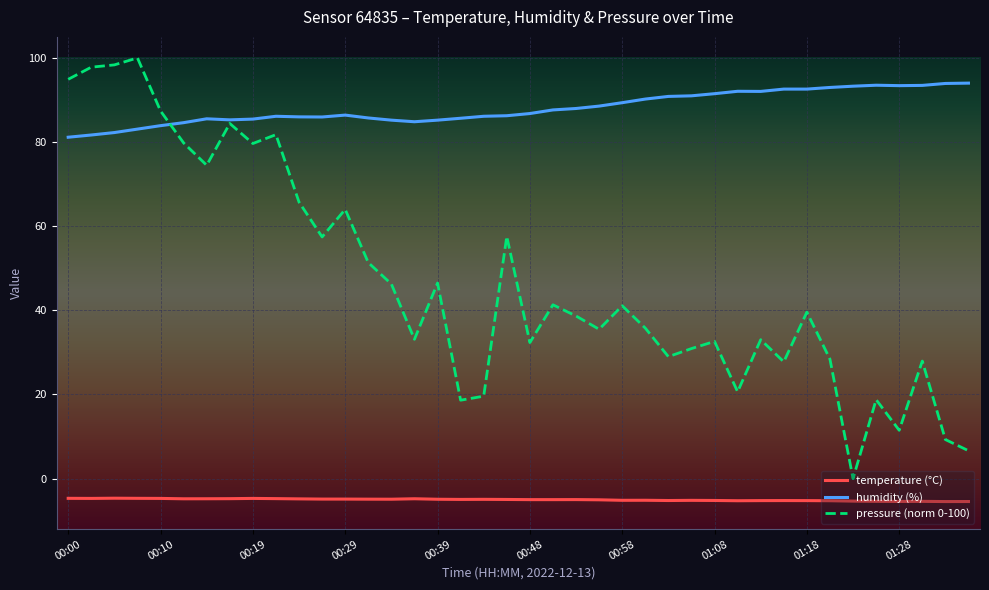

True or false: temperature (°C) and pressure (norm 0-100) intersect in this chart.

False